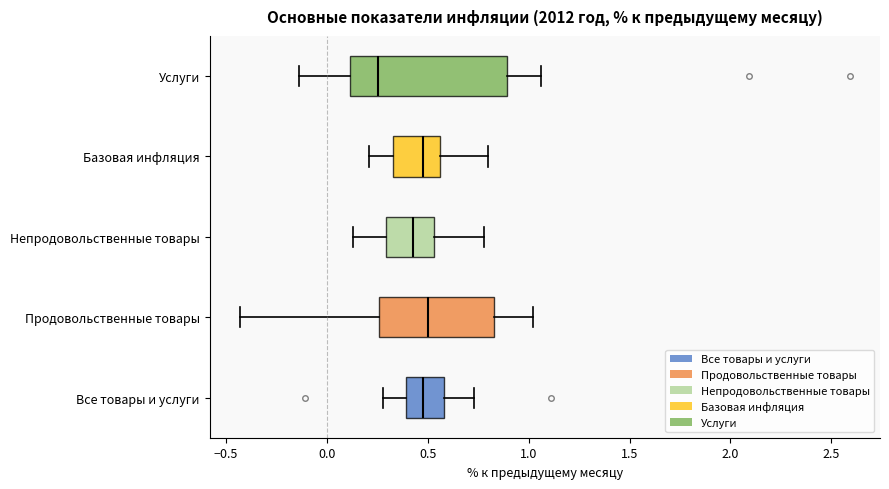

Where is the right edge of the box for Все товары и услуги on the x-axis? The values are not printed on the chart, so give them approximately, as read against the axis.

0.60